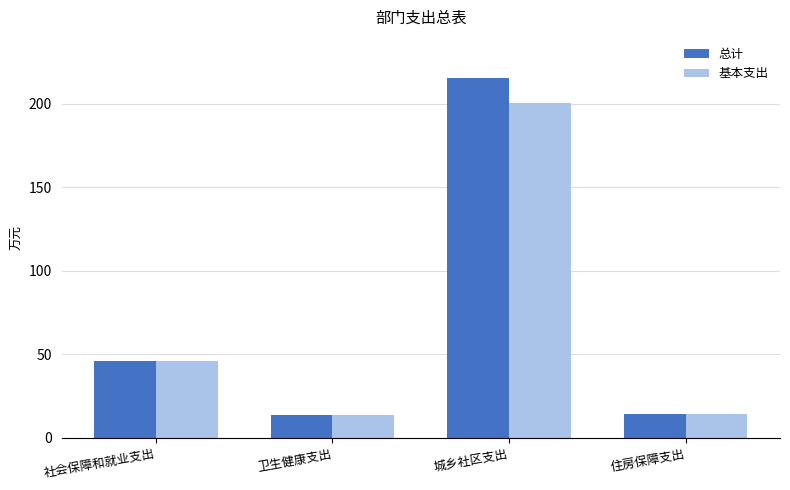

Rank the series by their maximum value, from lowest to highest.

基本支出, 总计